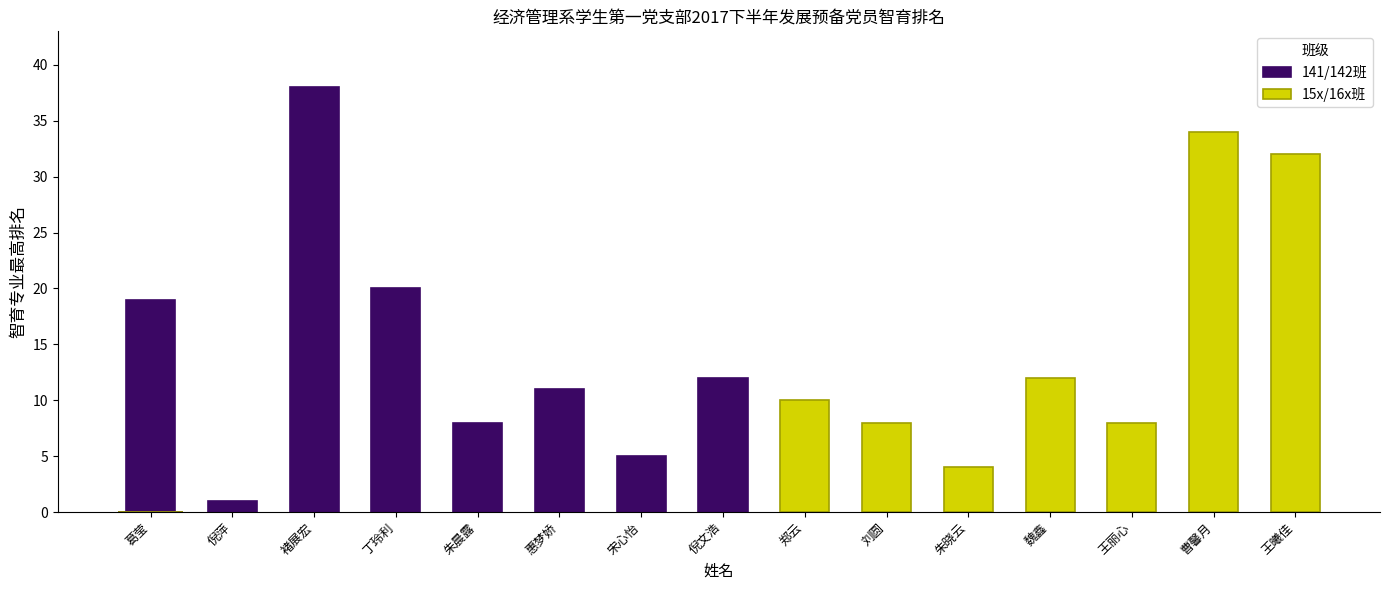

What position from the right is 惠梦娇?

10